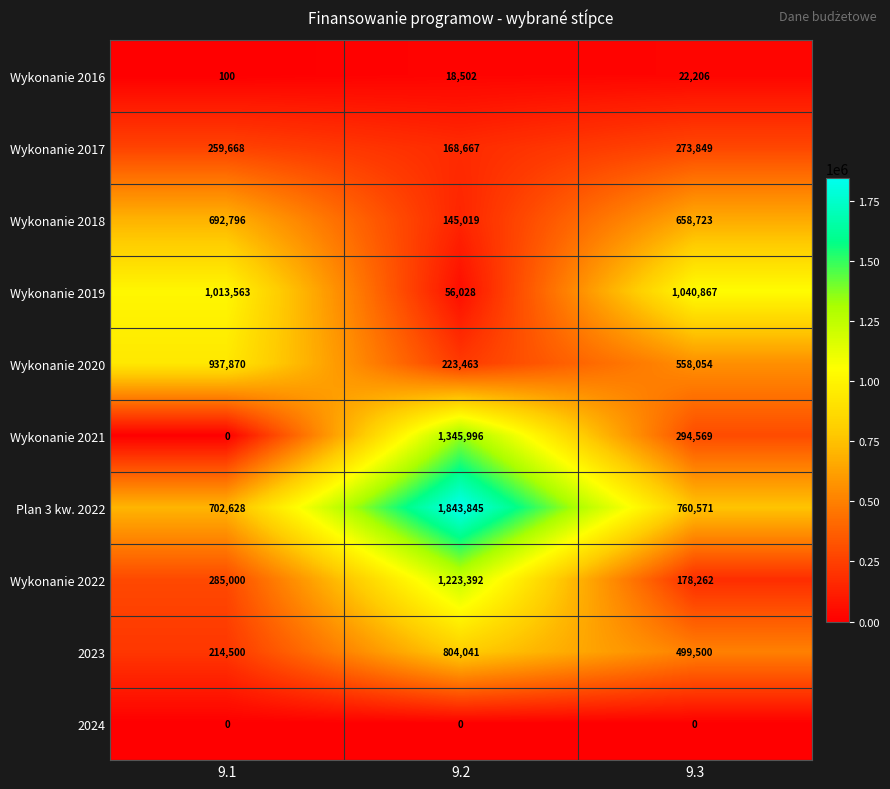

What is the difference between the highest and lowest values at 9.1?

1013563